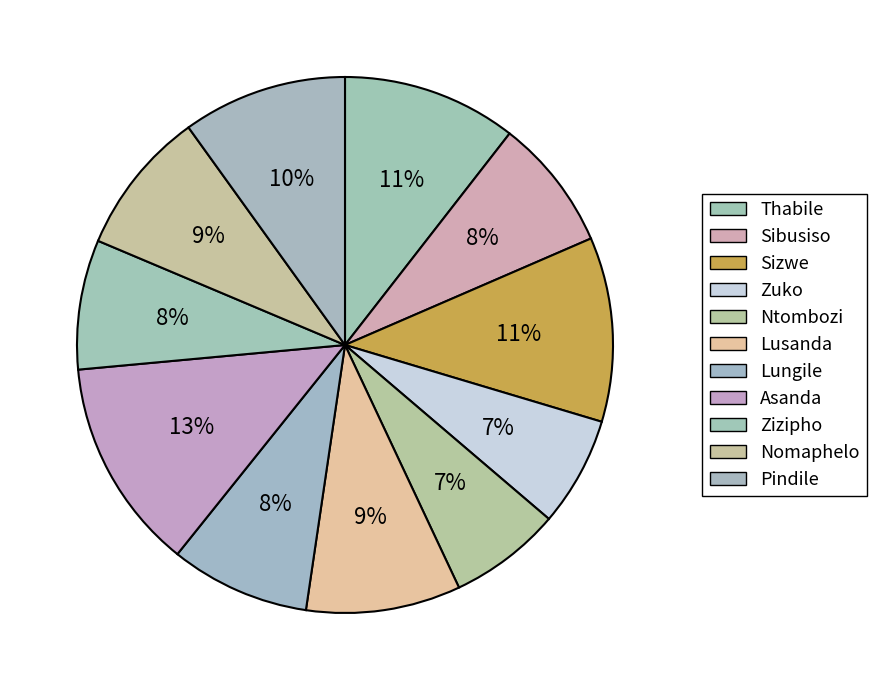

How many slices are in this pie chart?

11